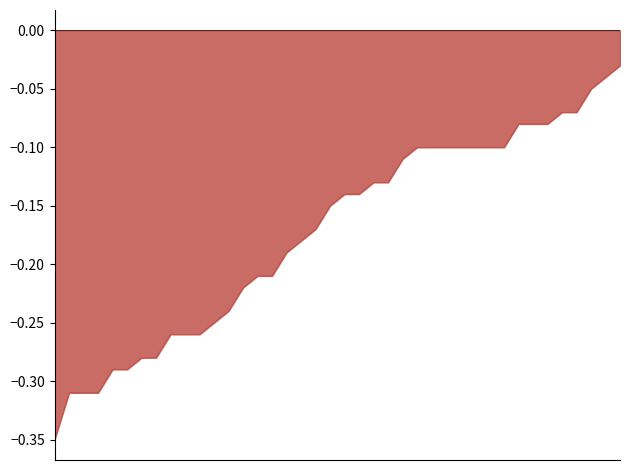

What is the difference between the maximum and minimum values?

0.3